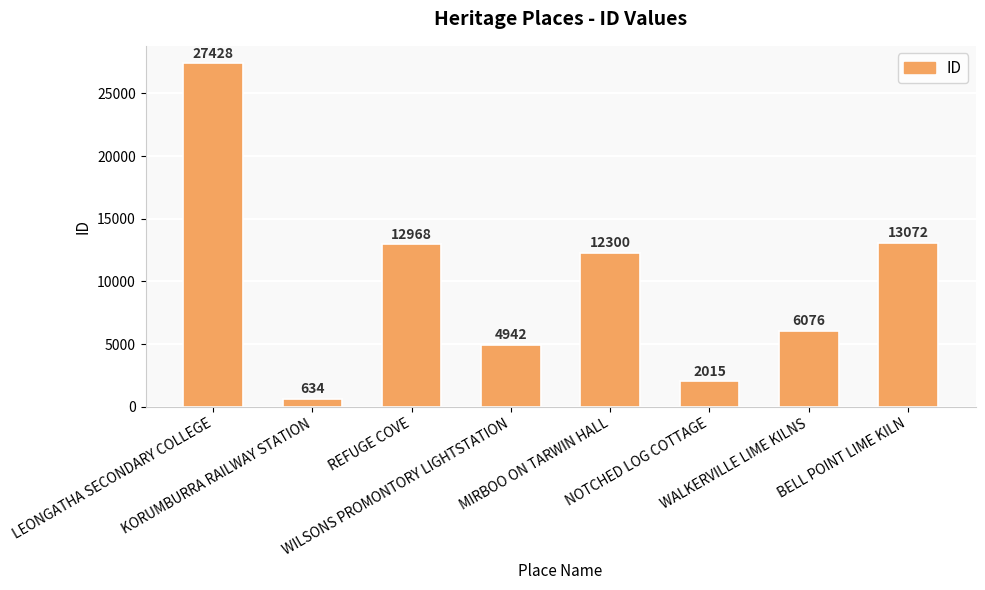

What is the maximum value shown in the chart?

27428